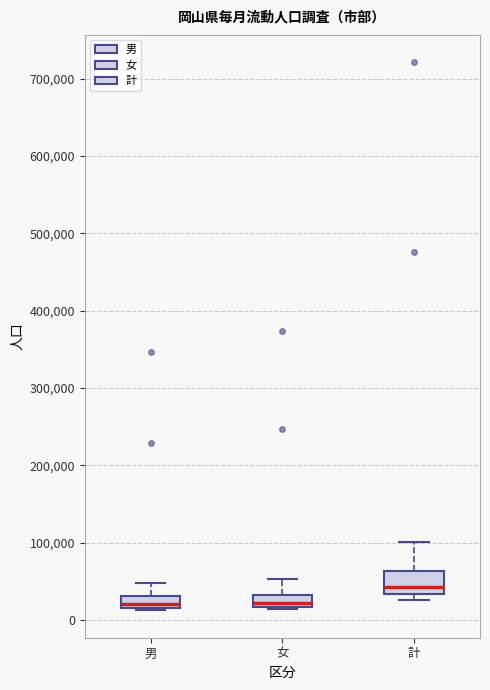

Where is the lower edge of the box for 女 on the y-axis? The values are not printed on the chart, so give them approximately, as read against the axis.

20000